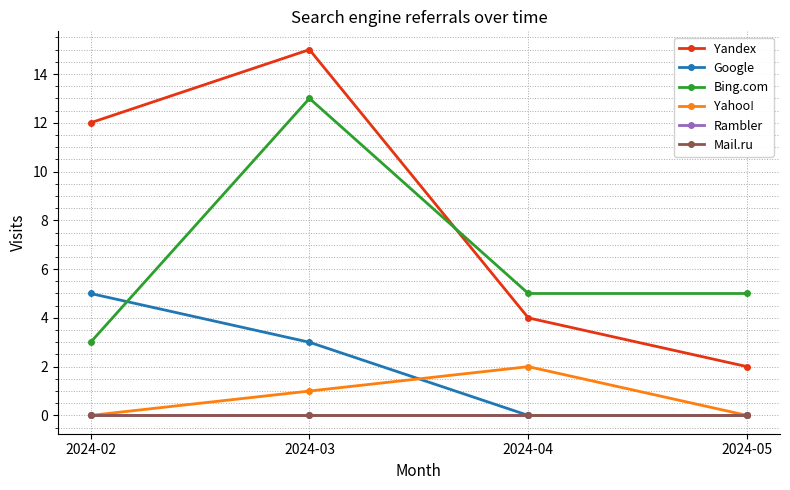

Is this an area chart (filled region under the line)?

No